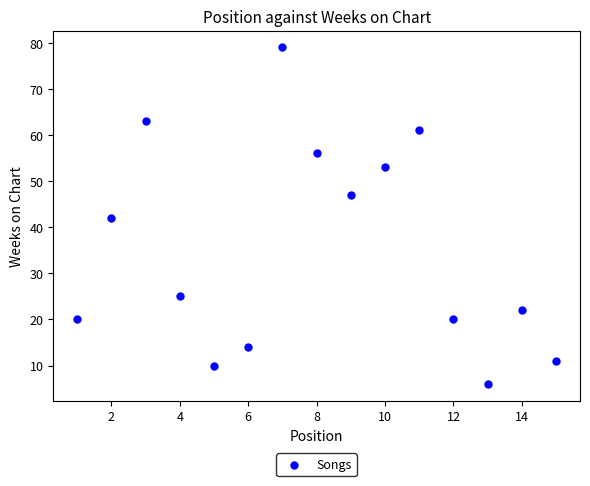

What is the range of X values (max minus min)?

14